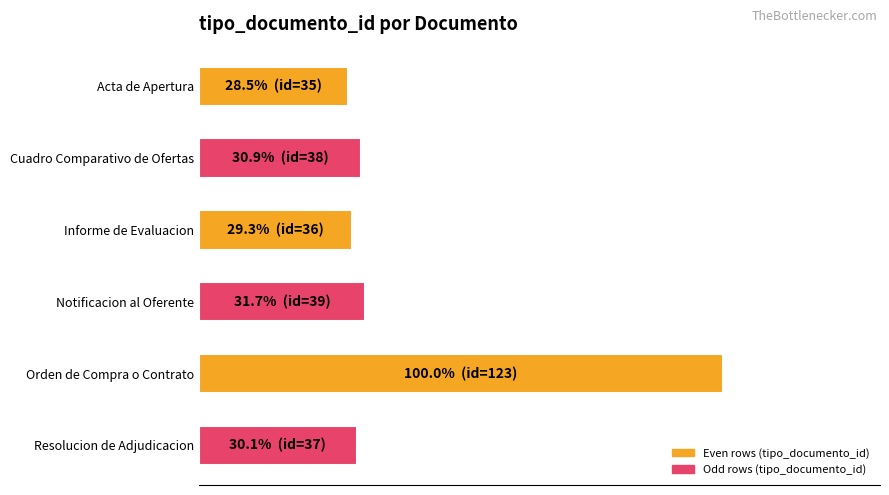

Are the bars grouped side by side (vs. stacked)?

No